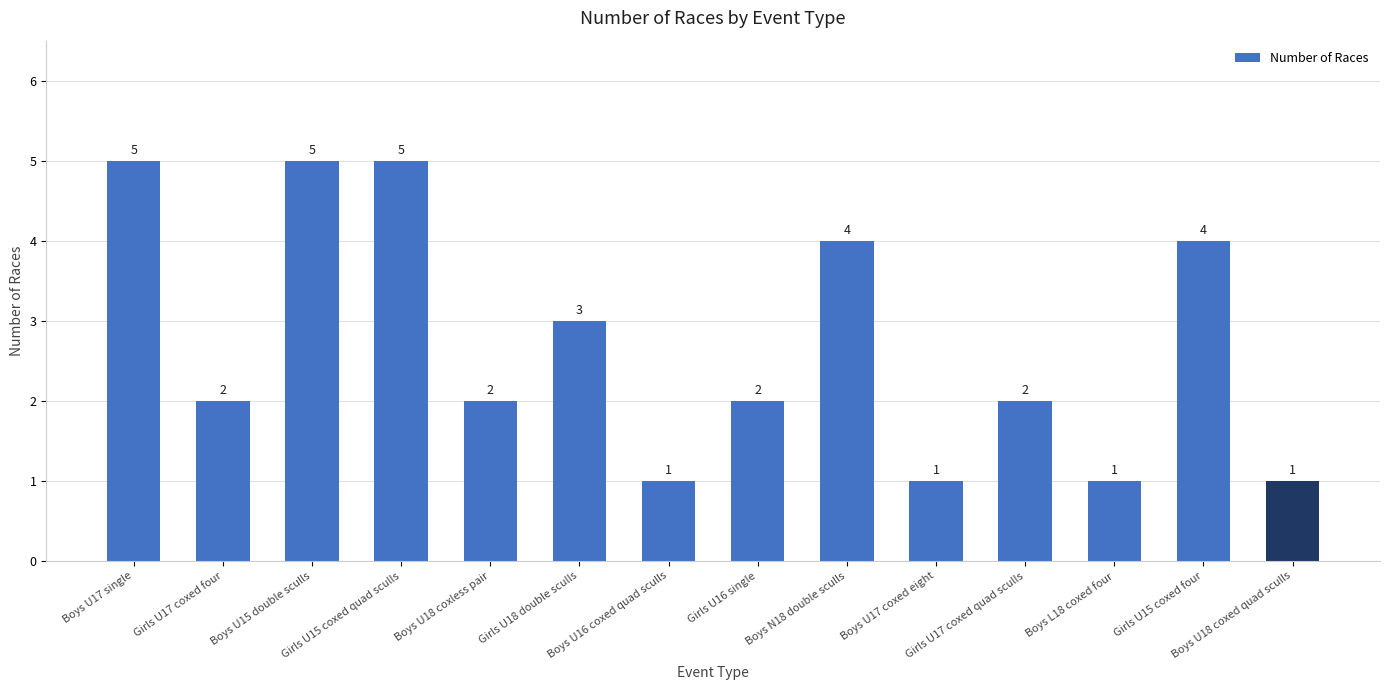

Reading left to right, extract all data points from this chart.

Boys U17 single=5	Girls U17 coxed four=2	Boys U15 double sculls=5	Girls U15 coxed quad sculls=5	Boys U18 coxless pair=2	Girls U18 double sculls=3	Boys U16 coxed quad sculls=1	Girls U16 single=2	Boys N18 double sculls=4	Boys U17 coxed eight=1	Girls U17 coxed quad sculls=2	Boys L18 coxed four=1	Girls U15 coxed four=4	Boys U18 coxed quad sculls=1